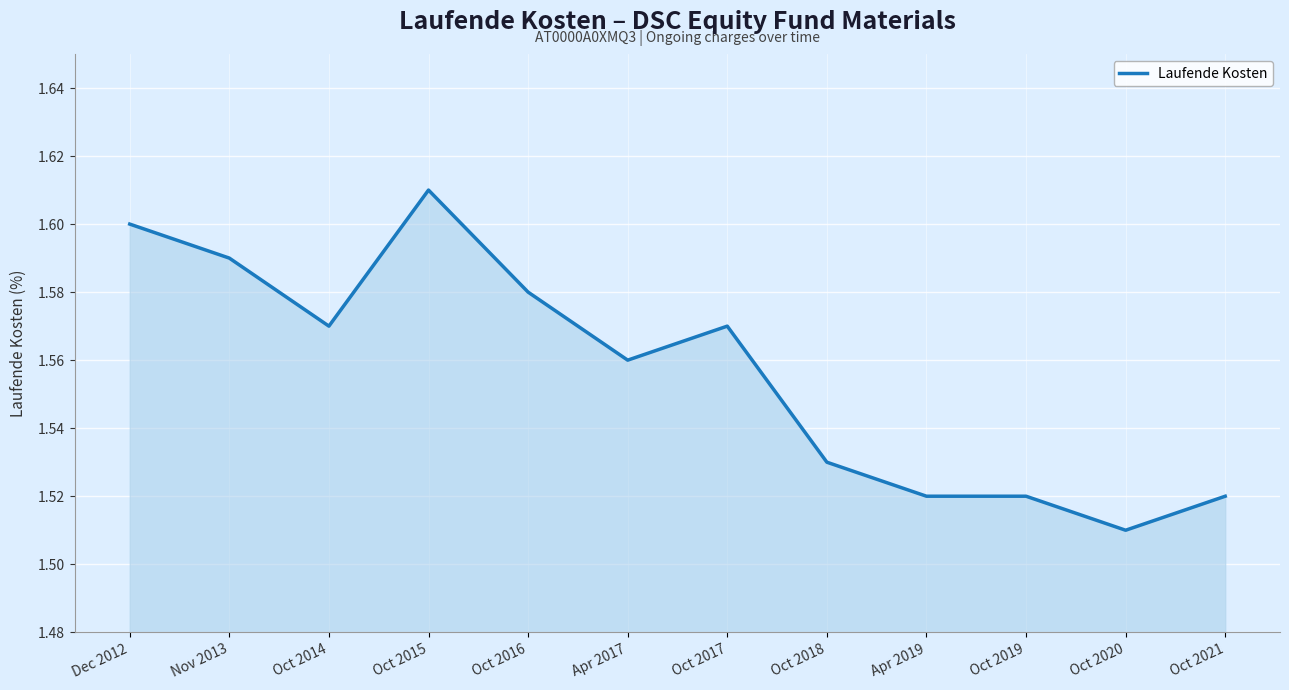

Is it true that the value at Apr 2017 is 1.6?

True